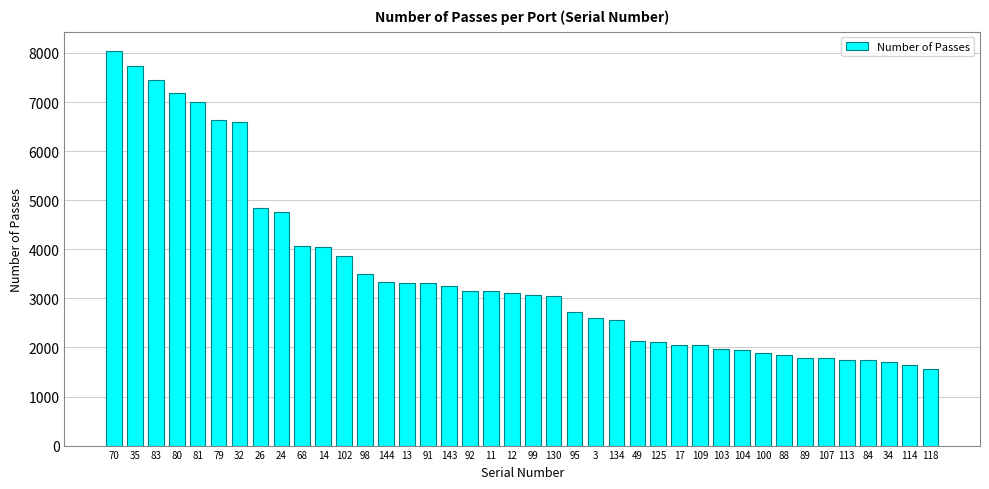

Approximately how many times larger is the value at 113 compared to 79?

0.3